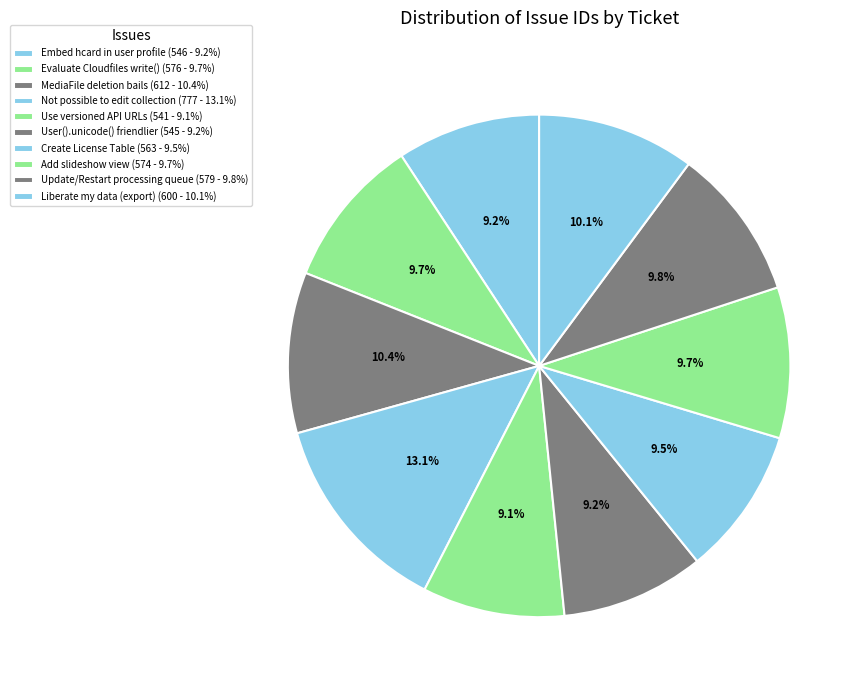

Which slice is the largest?

Not possible to edit collection